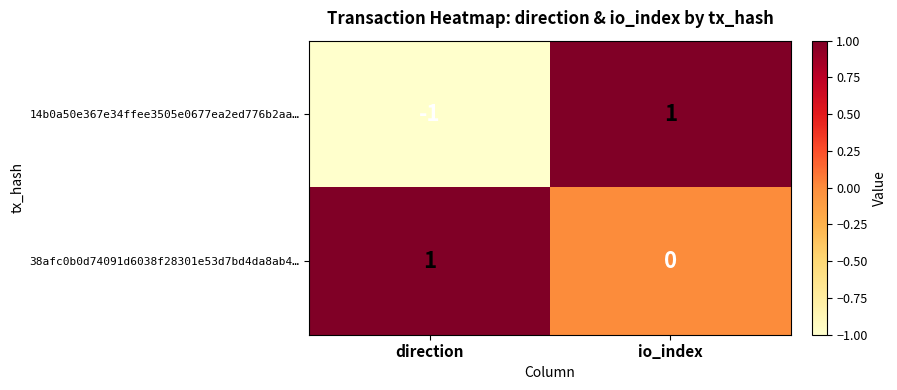

List the series in order of their overall mean, lowest first.

14b0a50e367e34ffee3505e0677ea2ed776b2aa…, 38afc0b0d74091d6038f28301e53d7bd4da8ab4…